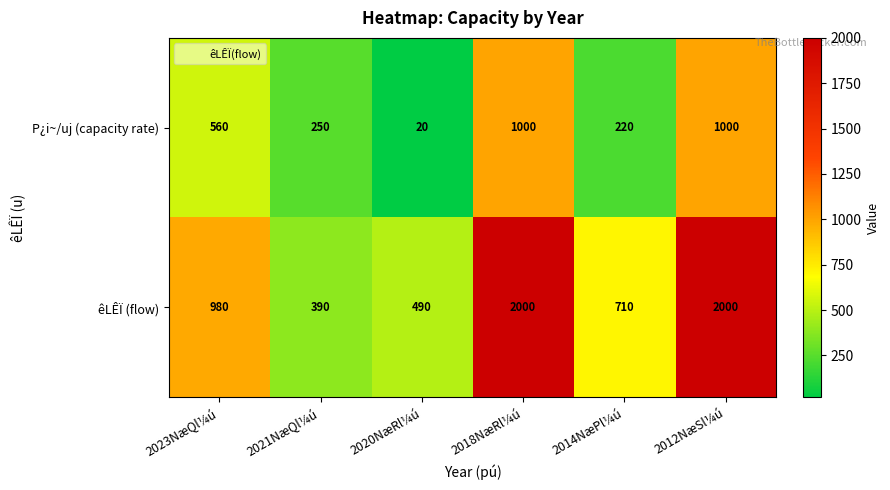

Where is êLÊÏ (flow) nearest to the value 1195?

2023NæQl¼ú